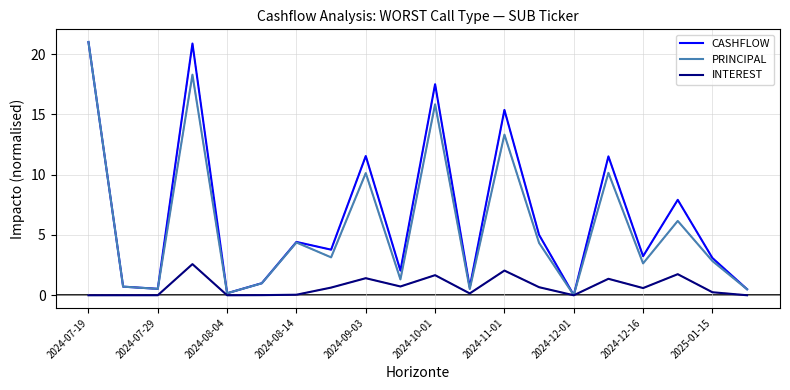

What is the greatest value displayed?

21.0